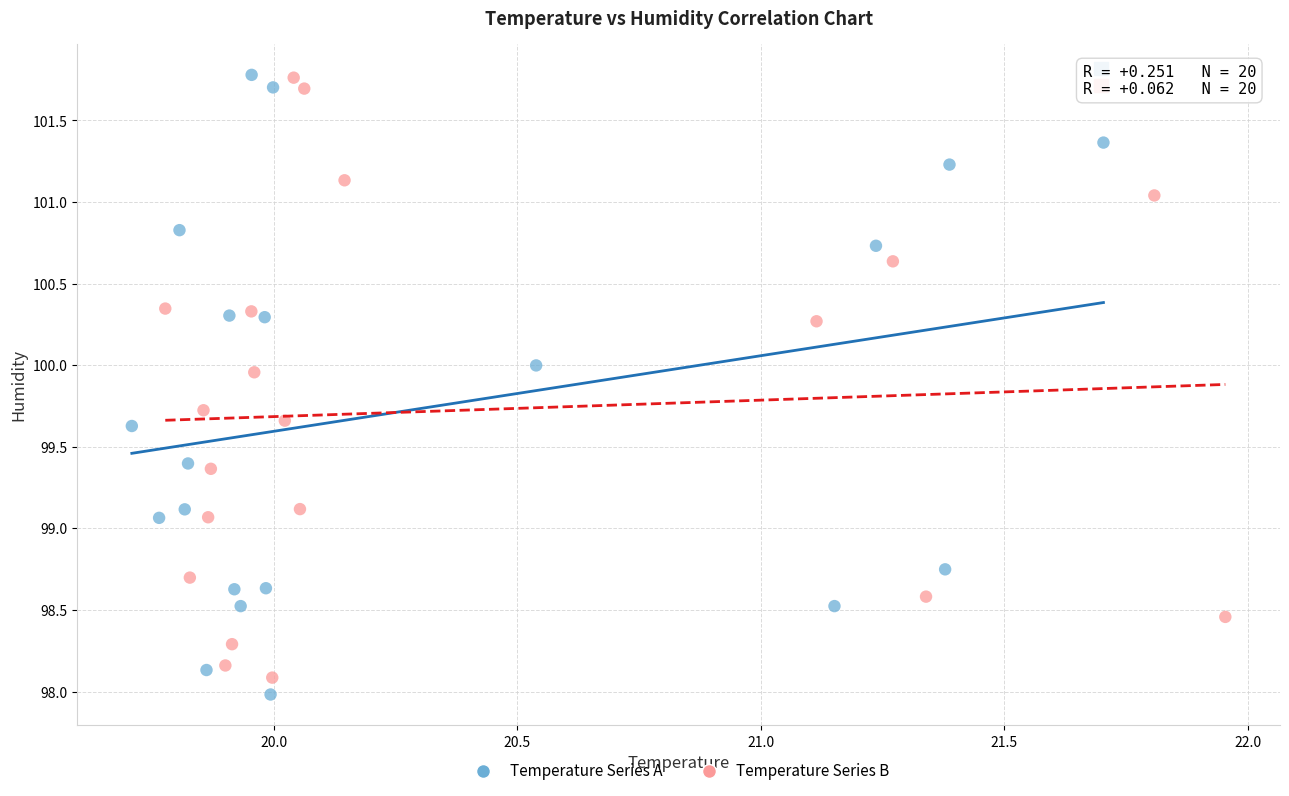

Which series contains the lowest Y value?

Temperature Series A